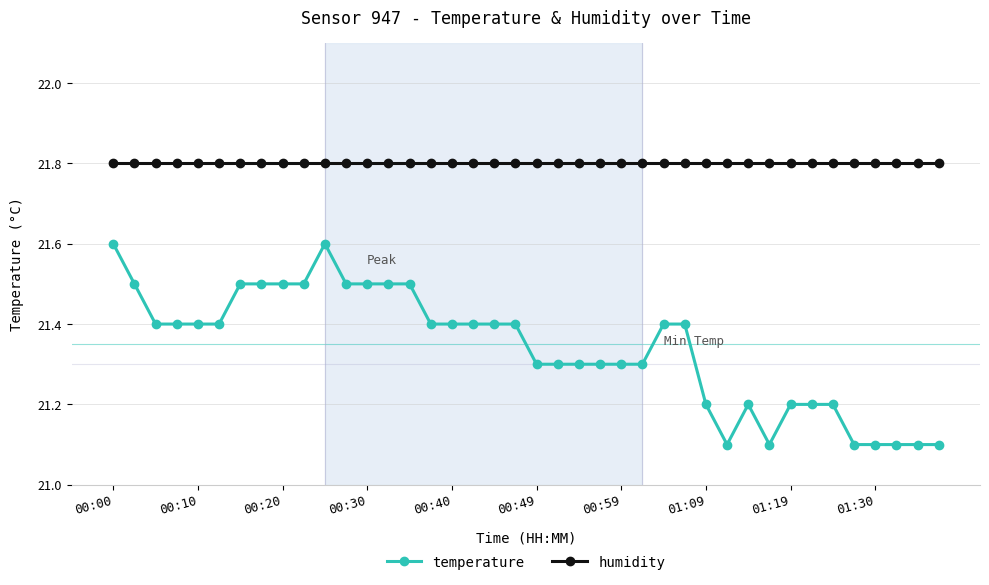

What is the value of the temperature point at the 7th from the left?

21.5